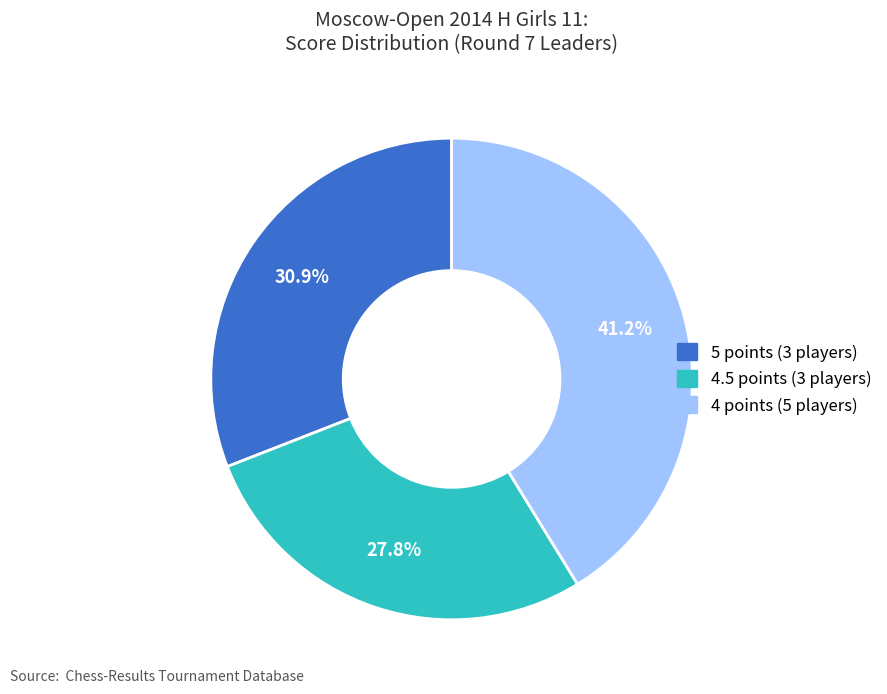

Is there any slice that represents more than half of the pie?

No